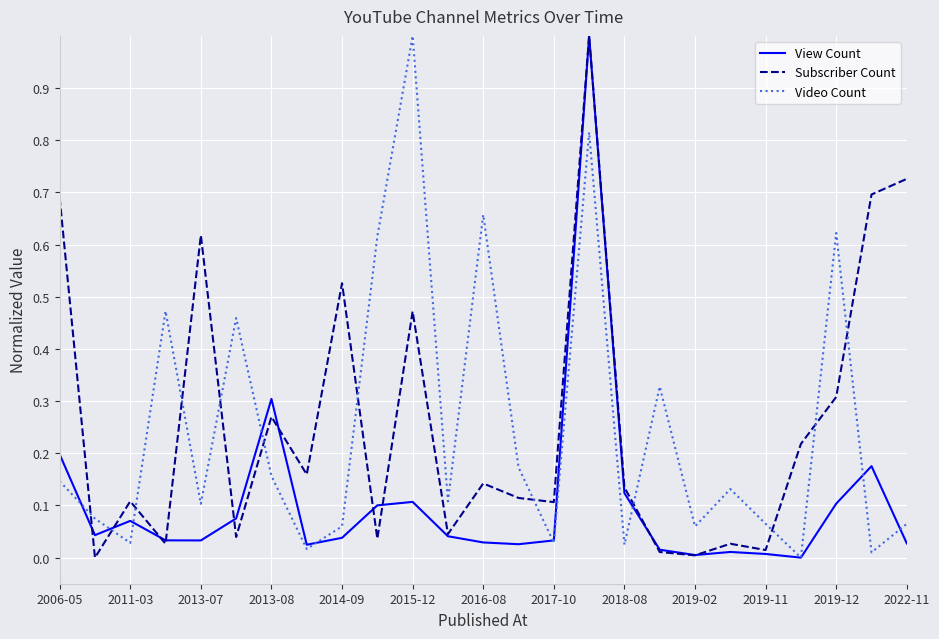

True or false: Subscriber Count and Video Count intersect in this chart.

True